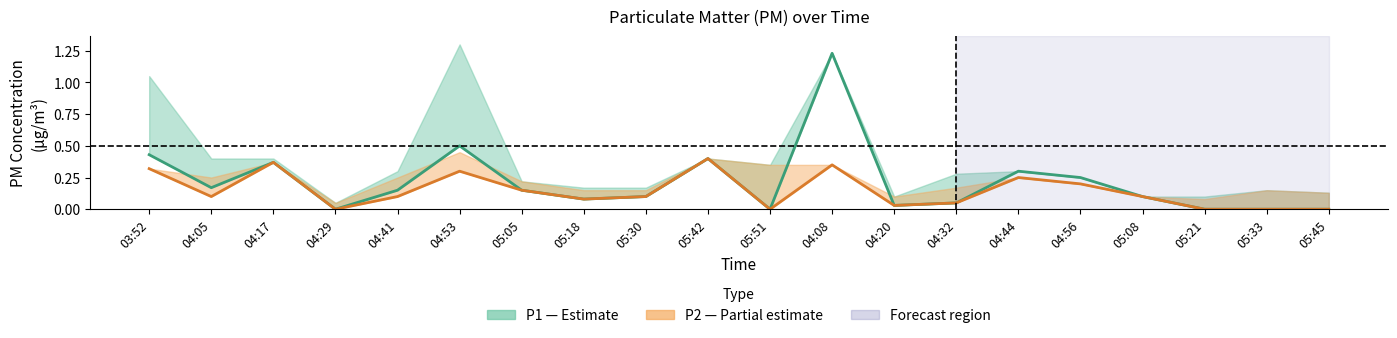

Which category has the lowest value in the P1 (PM10) series?

04:29